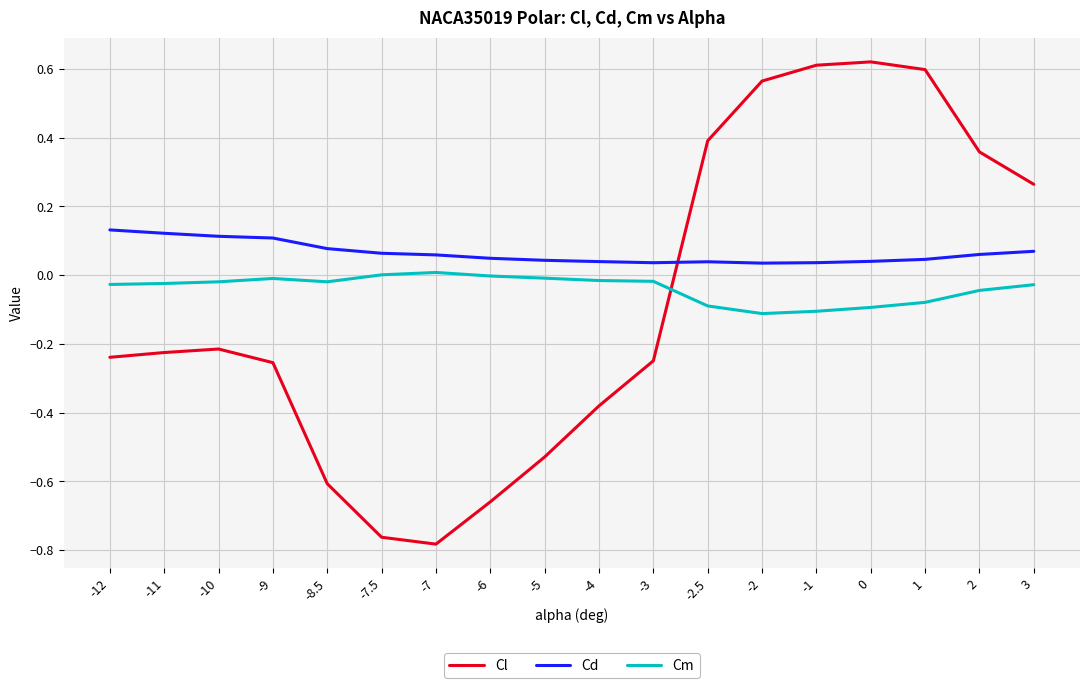

What position from the left is -2?

13